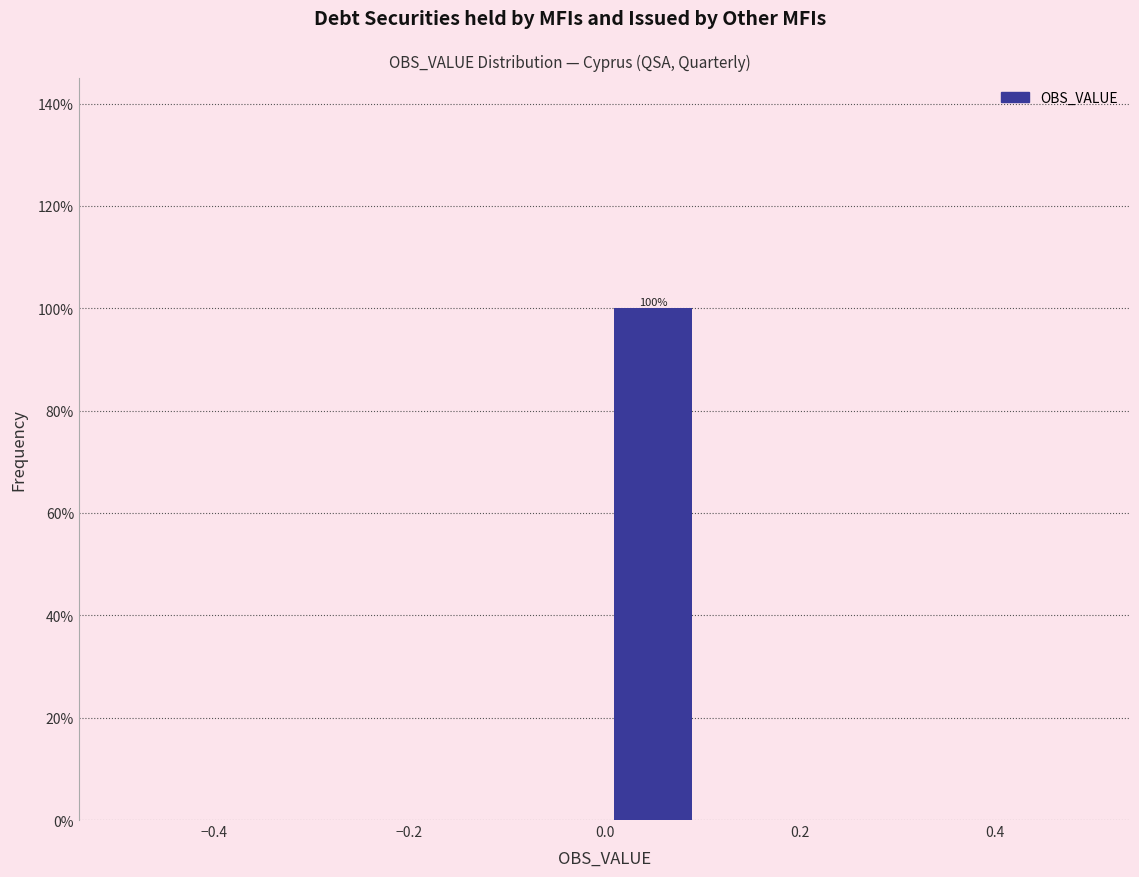

Which range on the x-axis has the tallest bar?

0.0 to 0.1